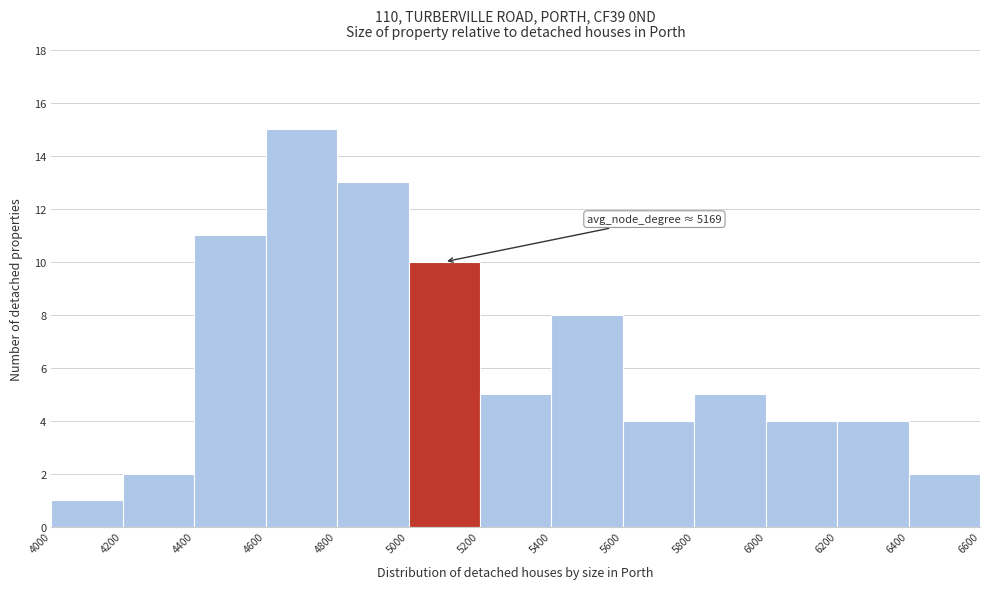

Which range on the x-axis has the tallest bar?

4600 to 4800